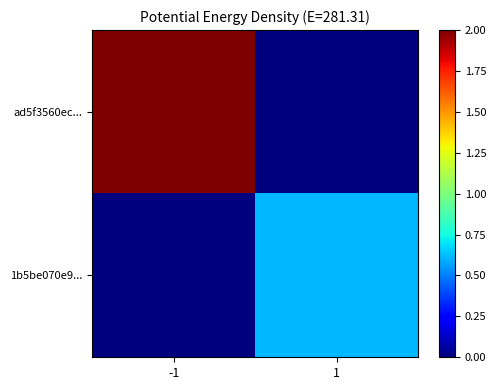

Rank the series by their maximum value, from lowest to highest.

1b5be070e9..., ad5f3560ec...